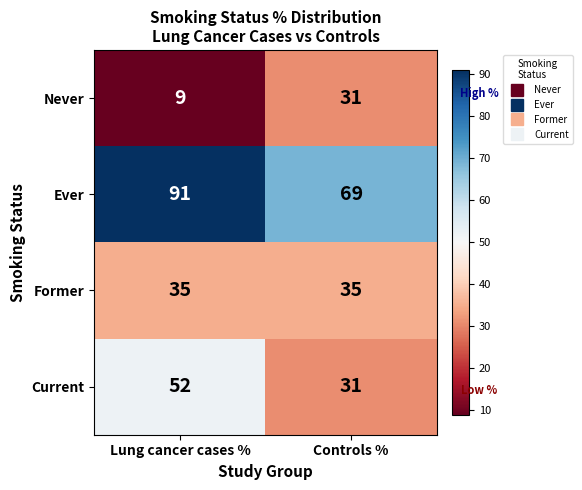

Which series has the largest total across all categories?

Ever